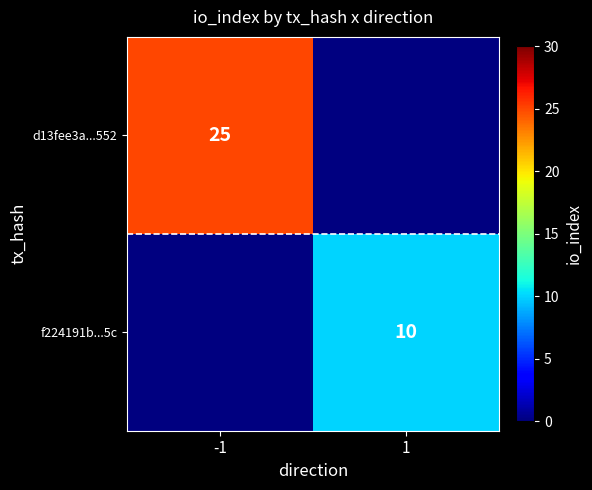

Is the value of f224191b...5c at 1 greater than the value of d13fee3a...552 at -1?

No